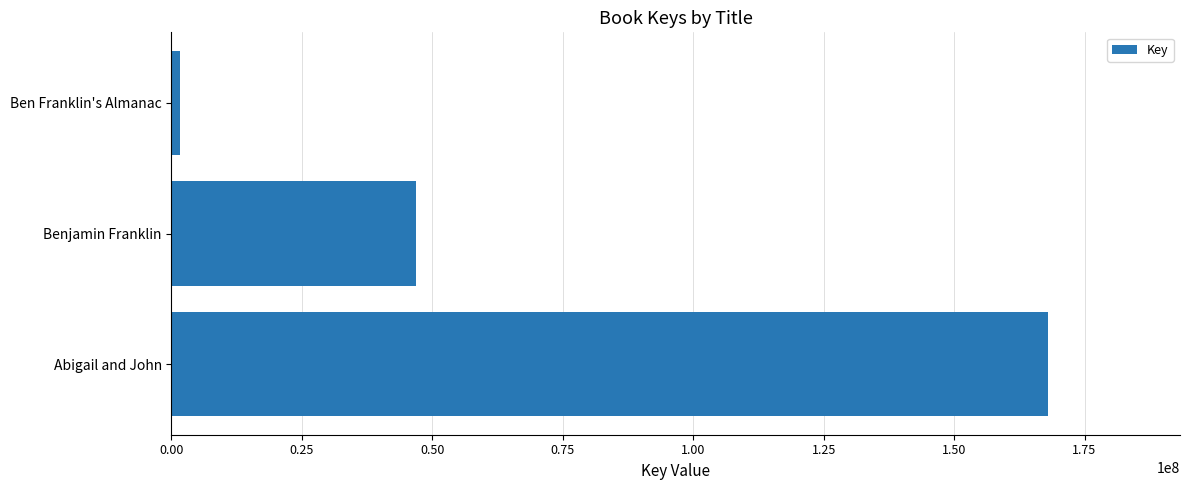

At which label is the value closest to 84905331?

Benjamin Franklin